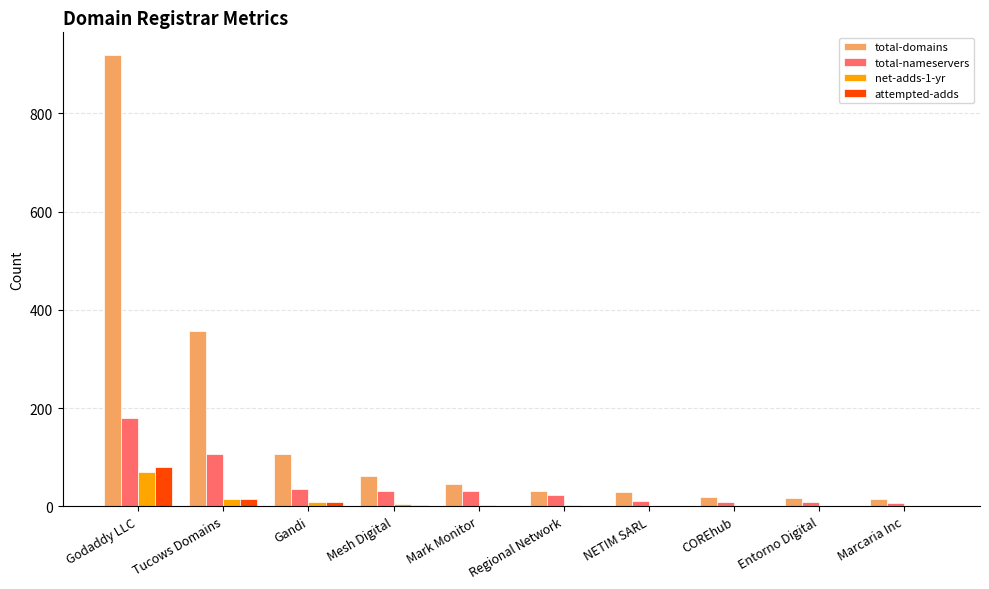

Between Tucows Domains and NETIM SARL, which series saw the biggest shift?

total-domains